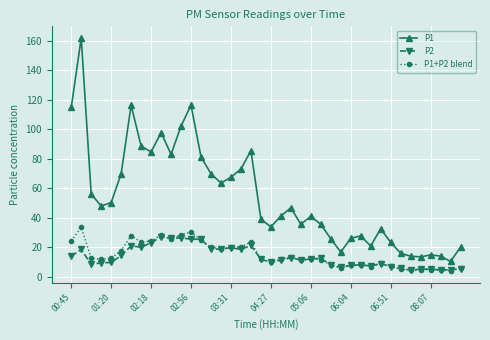

Does the chart display data point markers on the line(s)?

Yes